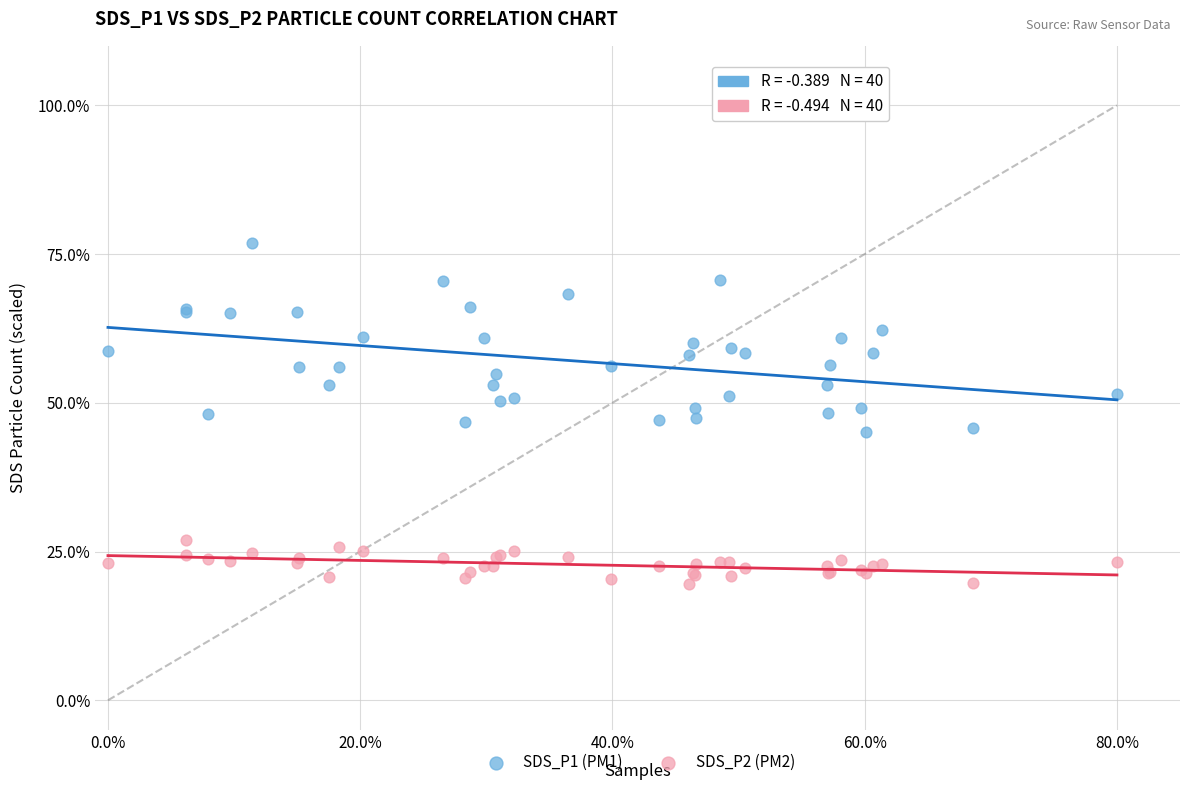

Which series reaches the maximum Y coordinate?

SDS_P1 (PM1)